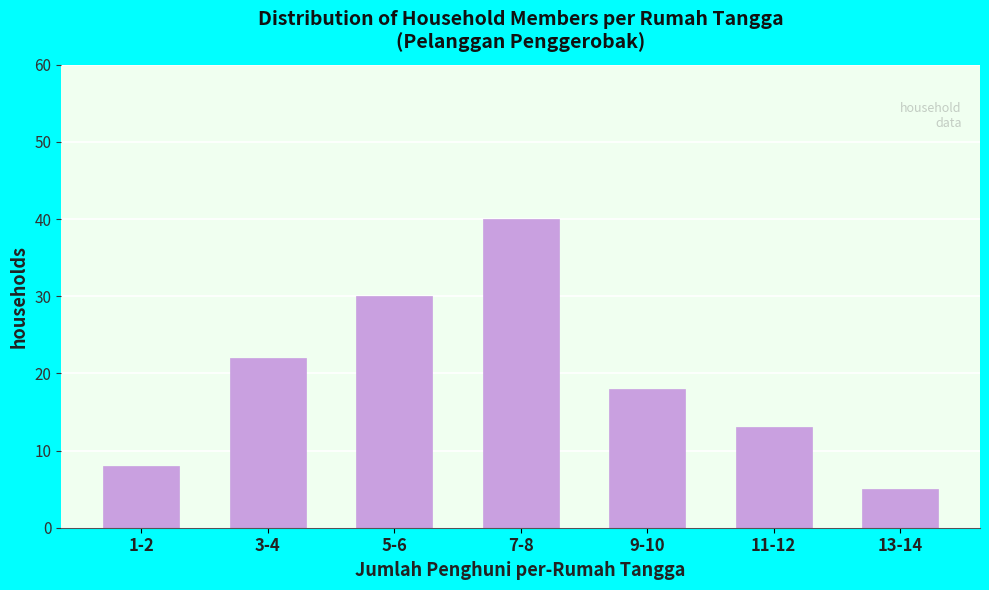

Reading left to right, what are all the values shown in this chart?

1-2=8	3-4=22	5-6=30	7-8=40	9-10=18	11-12=13	13-14=5